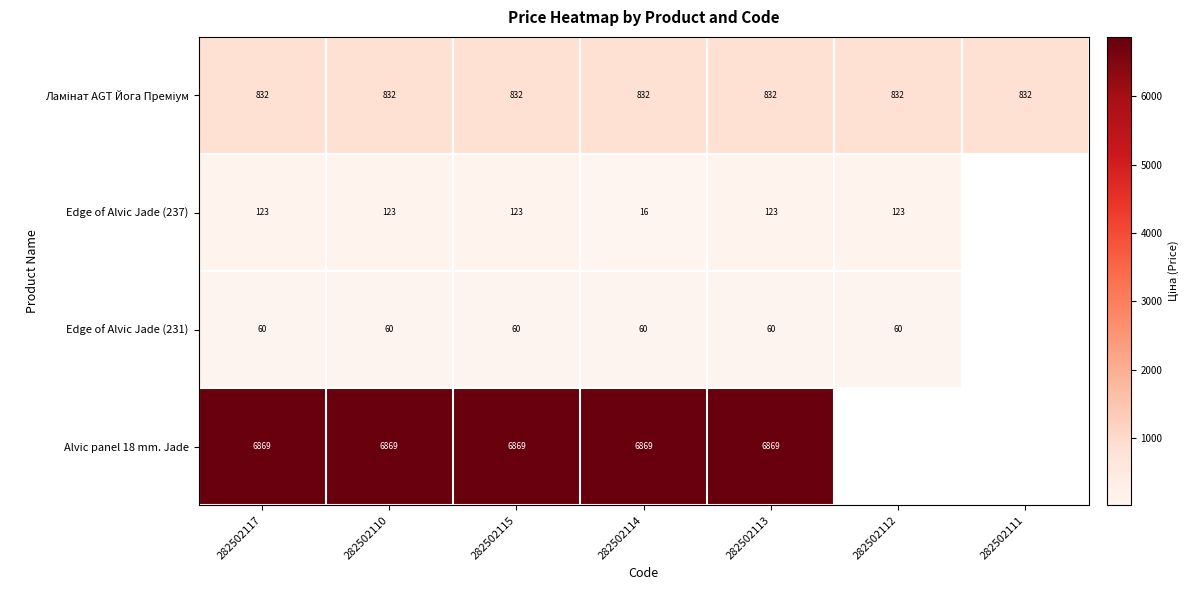

Is the value of Edge of Alvic Jade (231) at 282502117 greater than the value of Edge of Alvic Jade (237) at 282502113?

No